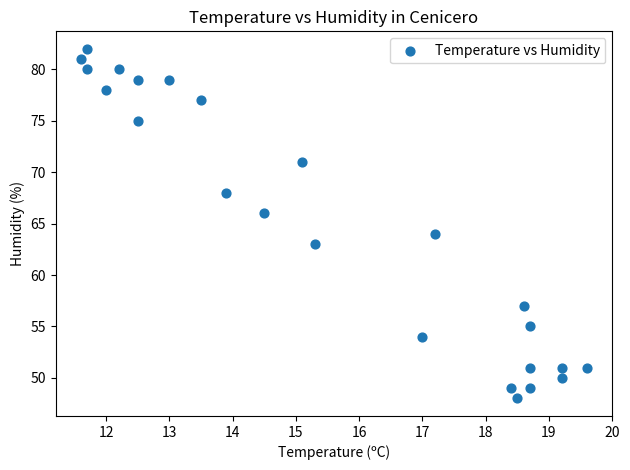

What is the range of Y values (max minus min)?

34